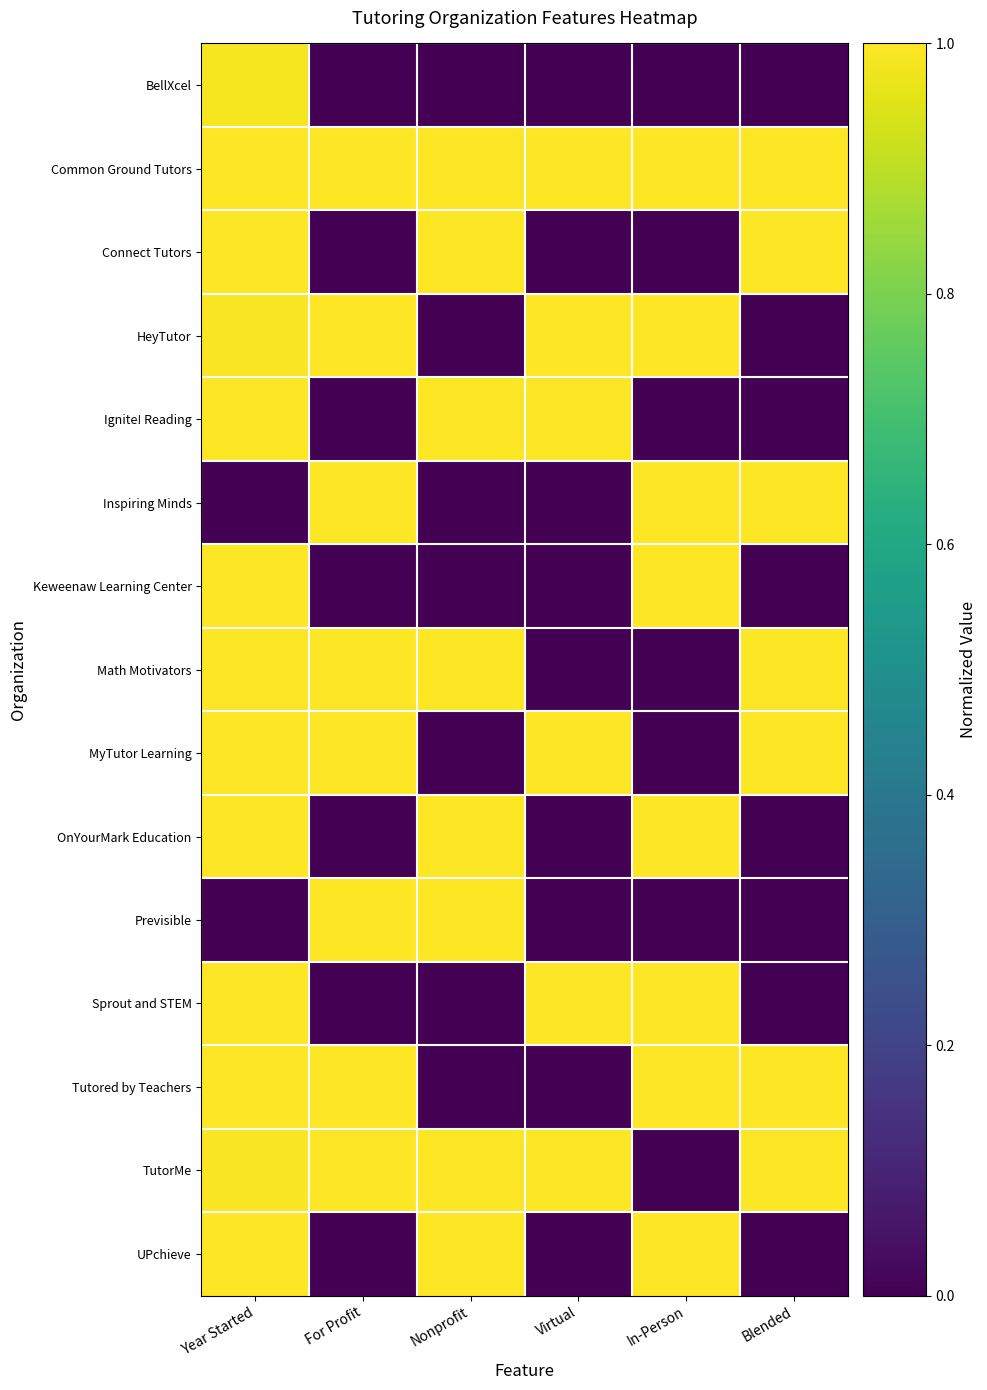

At Nonprofit, list the series in order from largest to smallest.

Common Ground Tutors, Connect Tutors, Ignite! Reading, Math Motivators, OnYourMark Education, Previsible, TutorMe, UPchieve, BellXcel, HeyTutor, Inspiring Minds, Keweenaw Learning Center, MyTutor Learning, Sprout and STEM, Tutored by Teachers